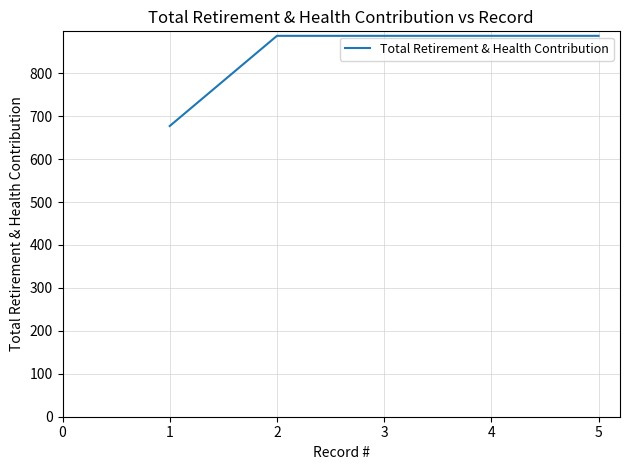

What is the difference between the maximum and minimum values?

210